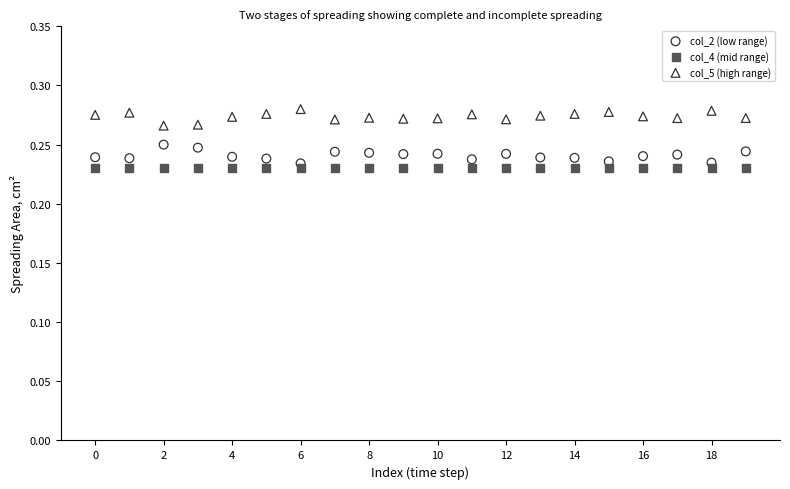

Which series reaches the maximum Y coordinate?

col_5 (high range)